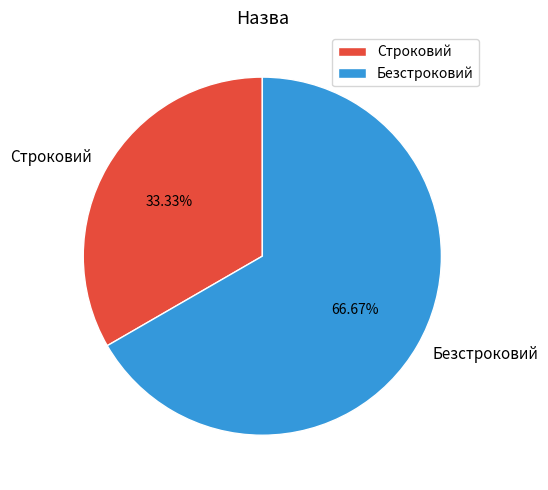

Approximately how many times larger is the value at Безстроковий compared to Строковий?

2.0